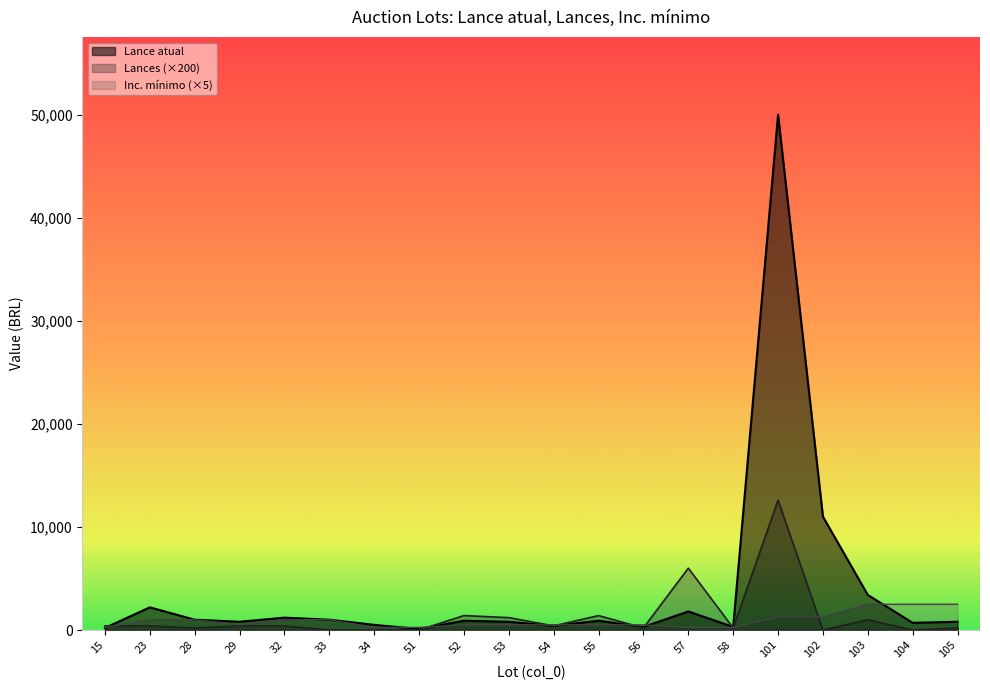

Reading left to right, transcribe all the data shown in this chart.

Lance atual: 200	2200	1000	800	1200	1000	500	100	900	800	400	900	300	1800	300	50000	11000	3400	700	800
Lances: 400	400	200	400	400	0	0	0	1400	1200	400	1400	200	6000	200	12600	0	1000	0	200
Inc. mínimo: 250	1000	1000	500	1000	1000	250	250	500	500	500	500	500	250	250	1250	1250	2500	2500	2500